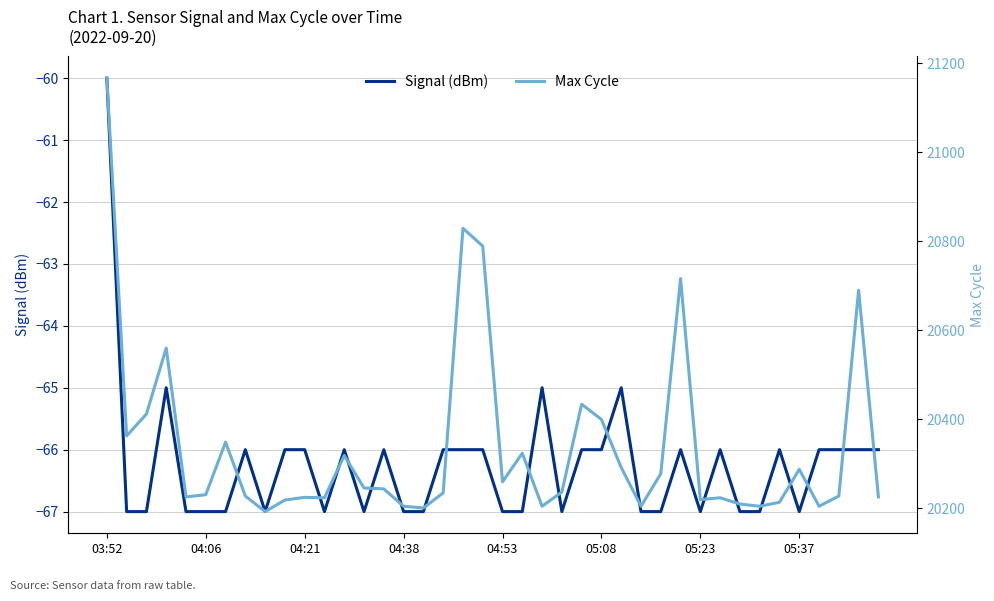

What is the sum of all Signal (dBm) values?

-2650